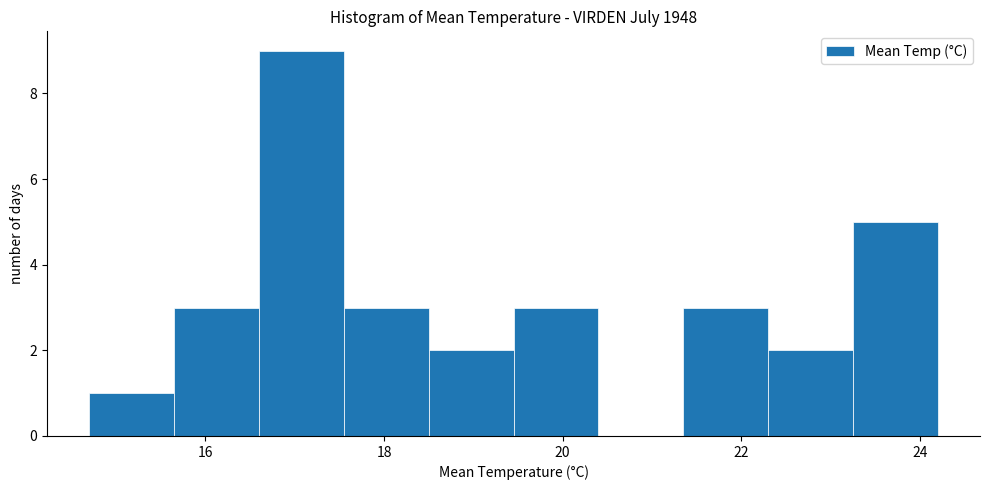

Reading left to right, list every bar in this chart as the range it spans on the x-axis followed by its height. Neither the bar edges nor the heights are printed on the chart, so give them approximately, as read against the axes.

14.70 to 15.65: 1
15.65 to 16.60: 3
16.60 to 17.55: 9
17.55 to 18.50: 3
18.50 to 19.45: 2
19.45 to 20.40: 3
20.40 to 21.35: 0
21.35 to 22.30: 3
22.30 to 23.25: 2
23.25 to 24.20: 5